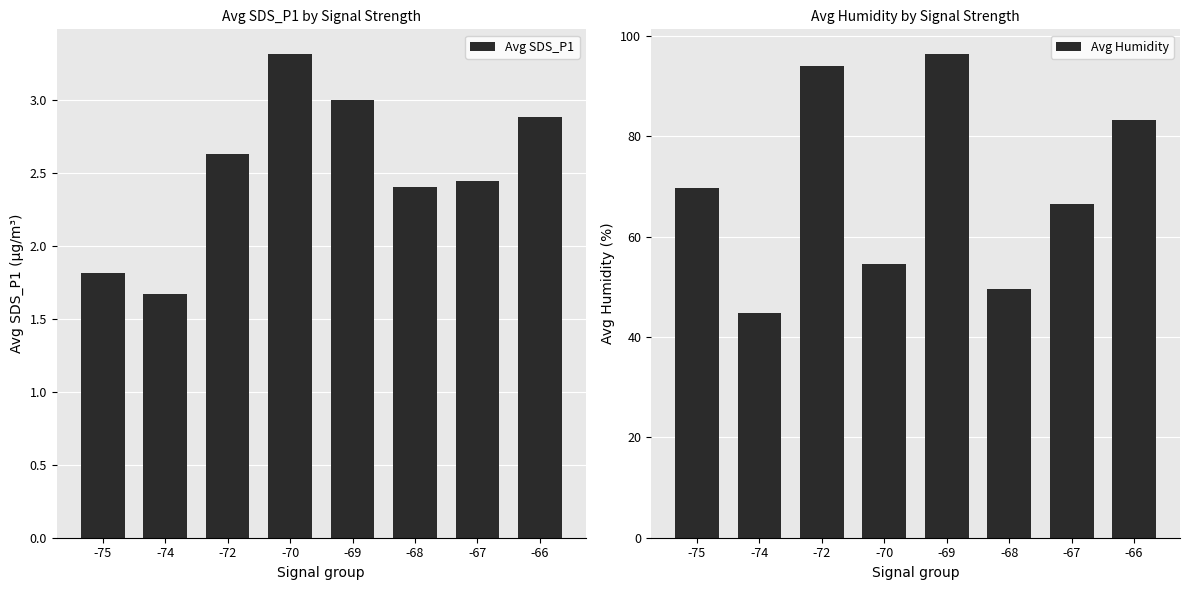

True or false: Avg SDS_P1 has a value of 2.4 at -67.

True